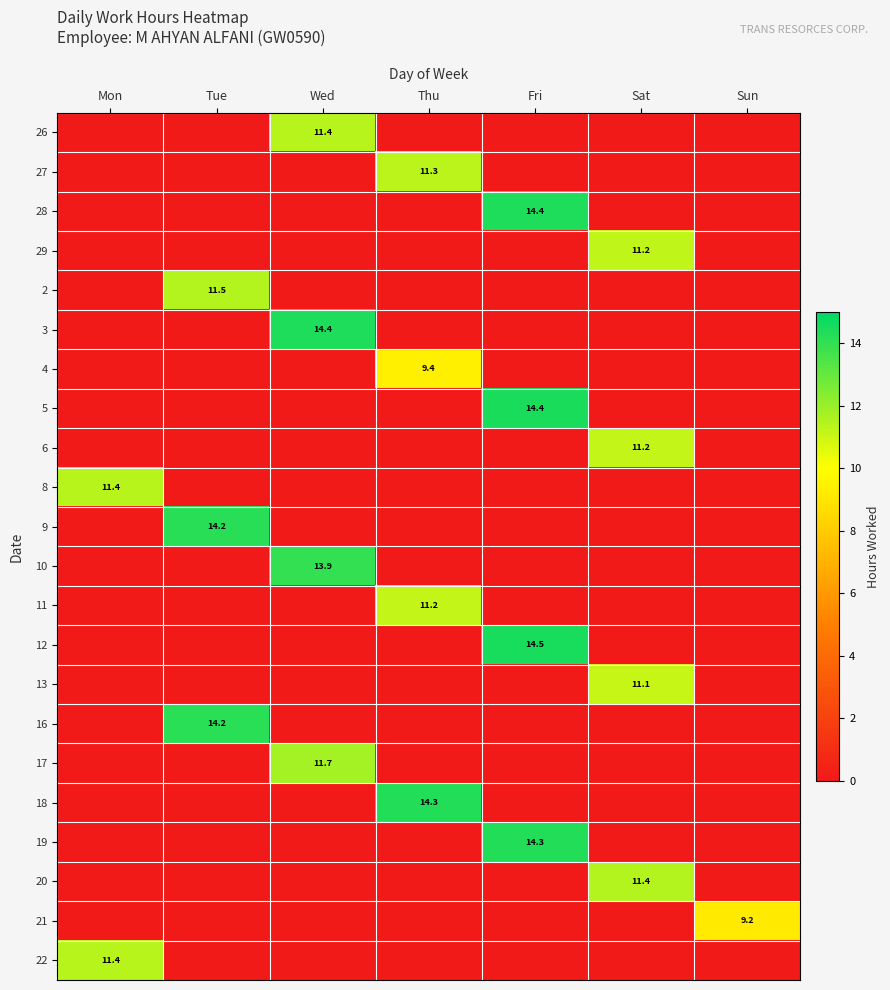

Count the number of data series in this chart.

22